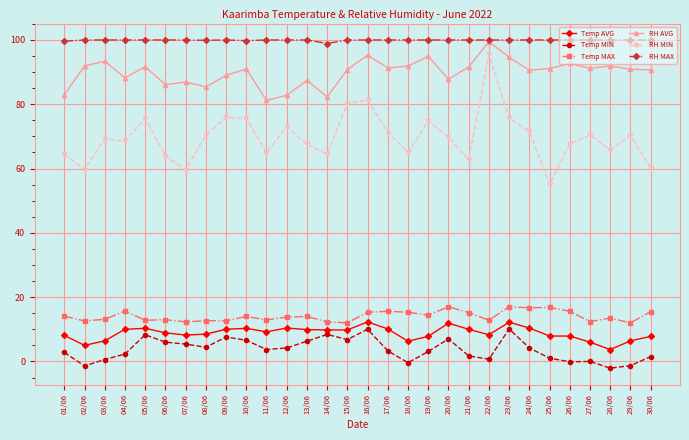

What is the value of the RH MAX point at the 13th from the left?

100.0